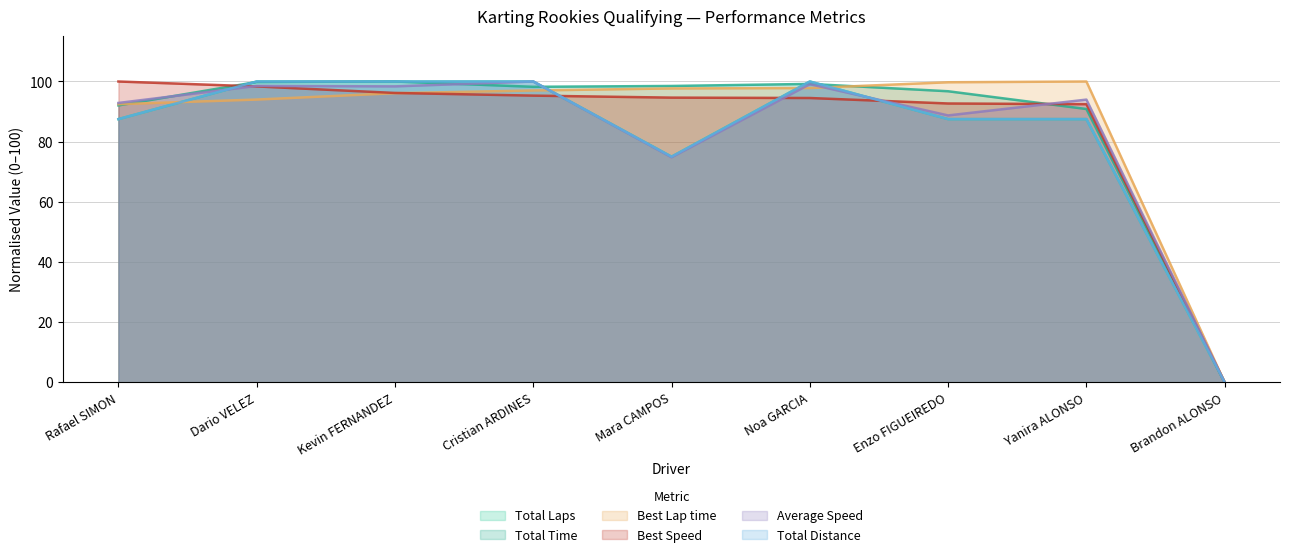

Reading right to left, list all the values displayed in this chart.

Total Laps: Brandon ALONSO=0.0	Yanira ALONSO=87.5	Enzo FIGUEIREDO=87.5	Noa GARCIA=100.0	Mara CAMPOS=75.0	Cristian ARDINES=100.0	Kevin FERNANDEZ=100.0	Dario VELEZ=100.0	Rafael SIMON=87.5
Total Time: Brandon ALONSO=0.0	Yanira ALONSO=90.9	Enzo FIGUEIREDO=96.8	Noa GARCIA=99.2	Mara CAMPOS=98.5	Cristian ARDINES=98.2	Kevin FERNANDEZ=100.0	Dario VELEZ=99.8	Rafael SIMON=92.1
Best Lap time: Brandon ALONSO=0.0	Yanira ALONSO=100.0	Enzo FIGUEIREDO=99.7	Noa GARCIA=97.8	Mara CAMPOS=97.7	Cristian ARDINES=97.0	Kevin FERNANDEZ=96.1	Dario VELEZ=94.0	Rafael SIMON=92.5
Best Speed: Brandon ALONSO=0.0	Yanira ALONSO=92.5	Enzo FIGUEIREDO=92.7	Noa GARCIA=94.5	Mara CAMPOS=94.6	Cristian ARDINES=95.3	Kevin FERNANDEZ=96.2	Dario VELEZ=98.4	Rafael SIMON=100.0
Average Speed: Brandon ALONSO=0.0	Yanira ALONSO=94.0	Enzo FIGUEIREDO=88.7	Noa GARCIA=99.1	Mara CAMPOS=74.8	Cristian ARDINES=100.0	Kevin FERNANDEZ=98.4	Dario VELEZ=98.5	Rafael SIMON=92.9
Total Distance: Brandon ALONSO=0.0	Yanira ALONSO=87.5	Enzo FIGUEIREDO=87.5	Noa GARCIA=100.0	Mara CAMPOS=75.0	Cristian ARDINES=100.0	Kevin FERNANDEZ=100.0	Dario VELEZ=100.0	Rafael SIMON=87.5